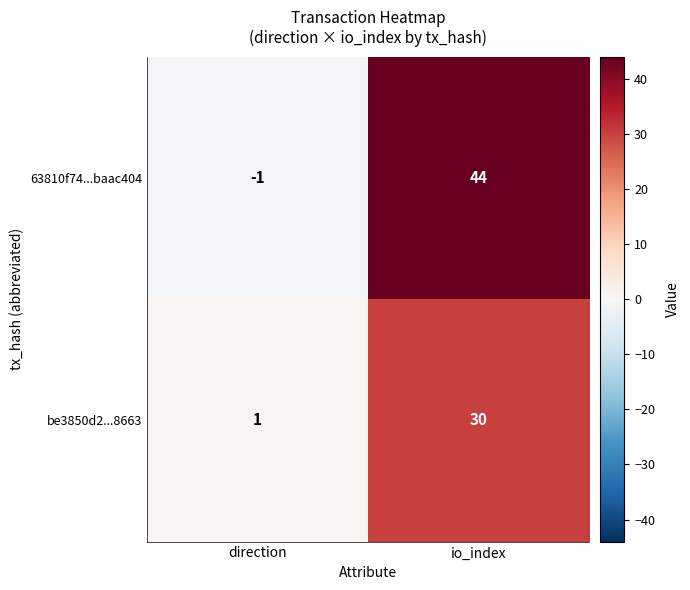

What is the average value of the be3850d2...8663 series?

16